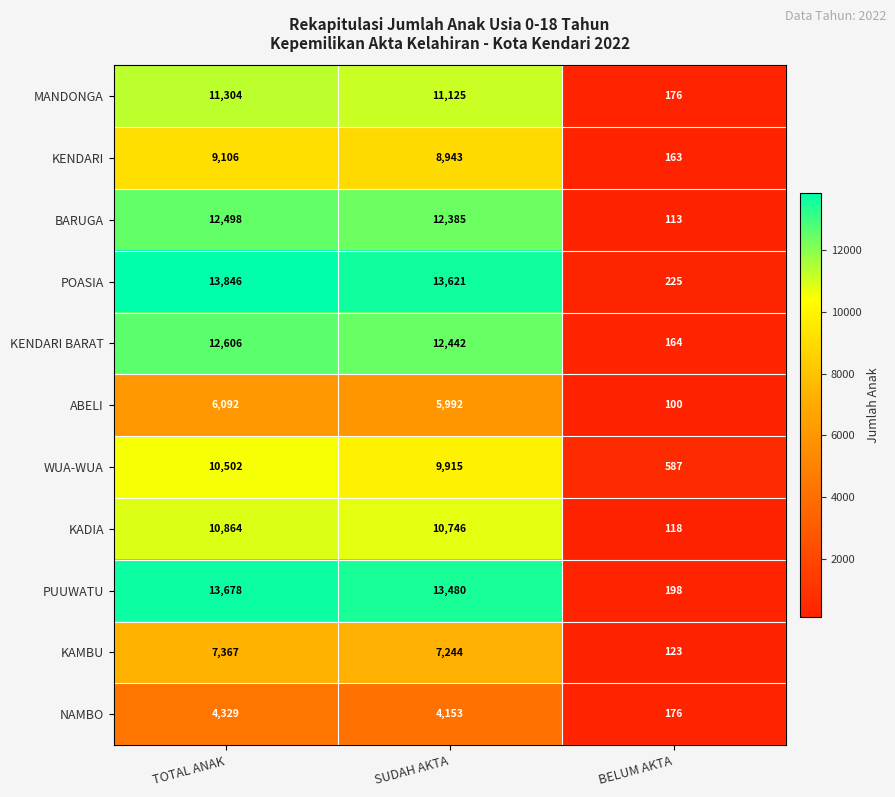

Which series has the widest spread of values?

POASIA